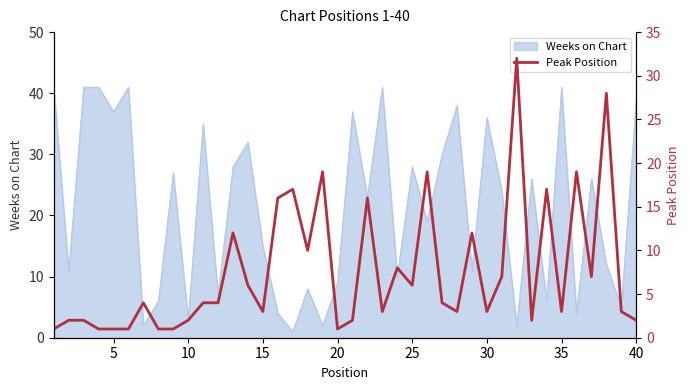

How many lines are shown in the chart?

1